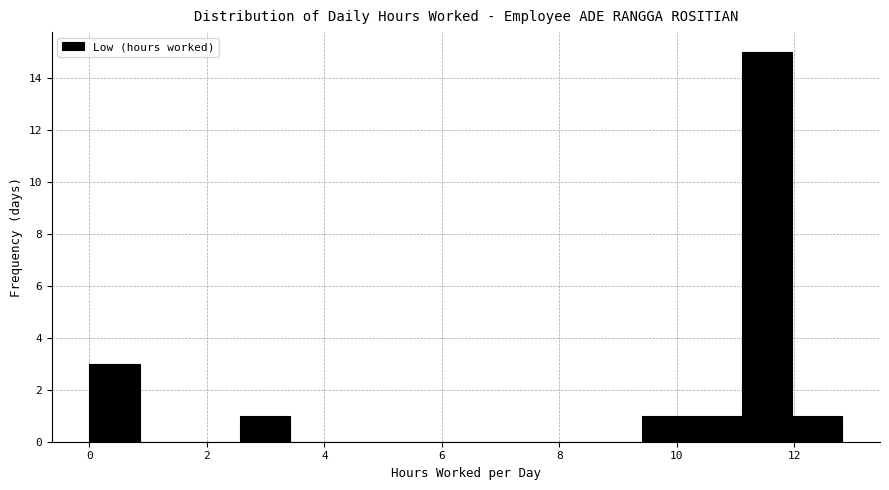

Which range on the x-axis has the tallest bar?

11.2 to 12.0